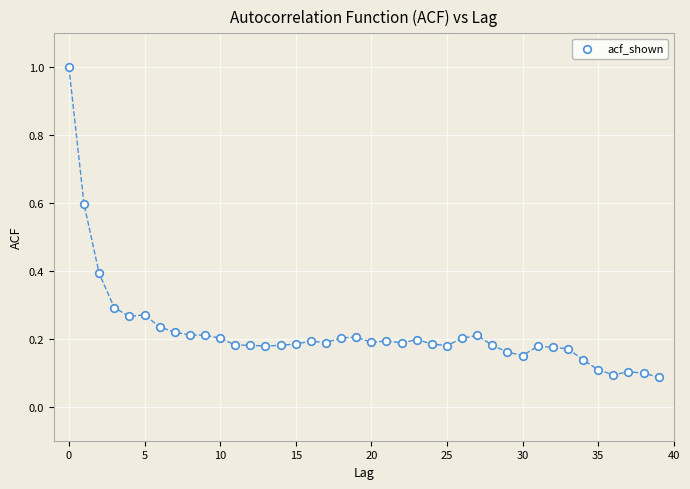

What is the range of Y values (max minus min)?

0.9